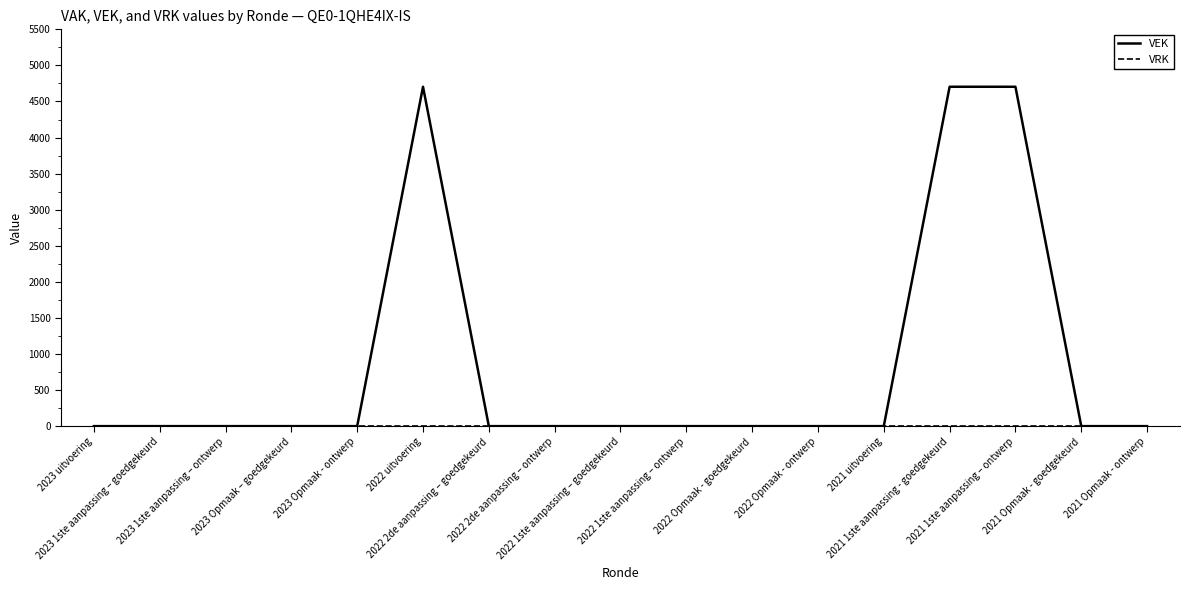

What is the maximum value shown in the chart?

4704